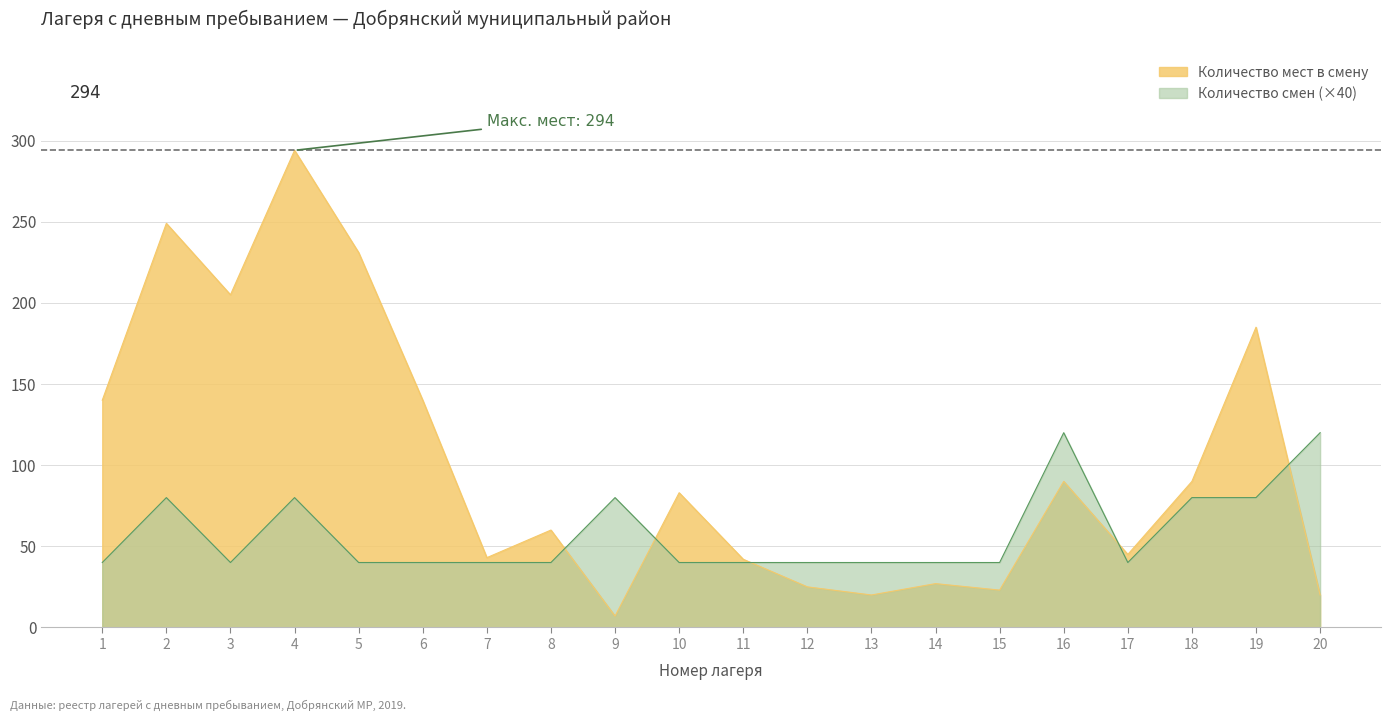

Where does the Количество мест в смену series first go above 83?

1